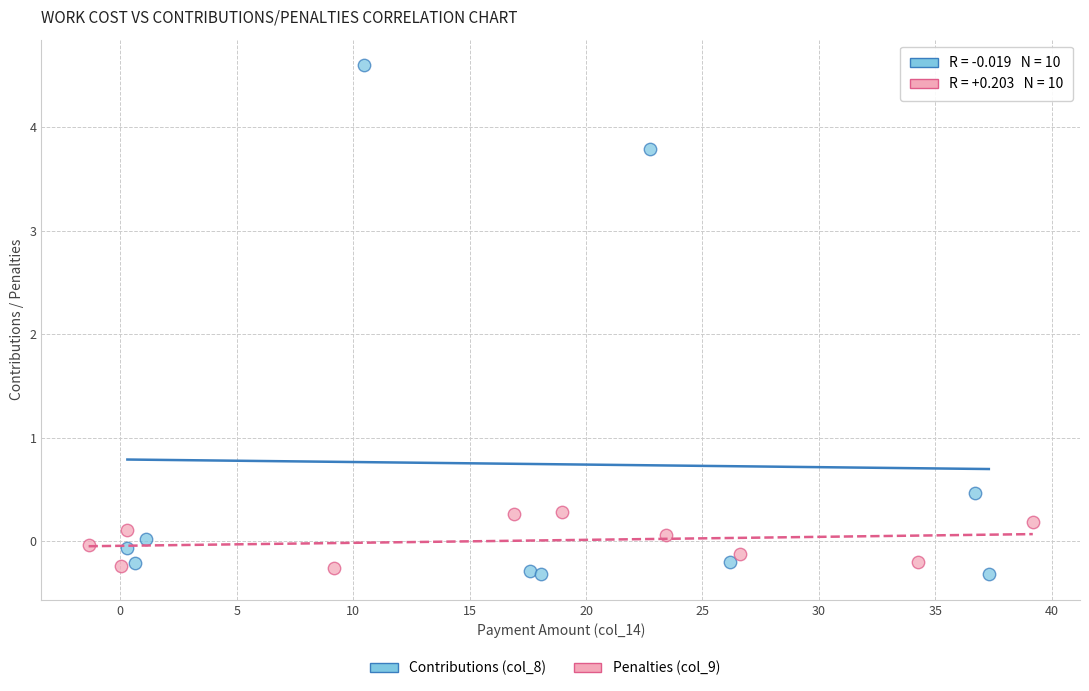

Which series contains the highest Y value?

Contributions (col_8)